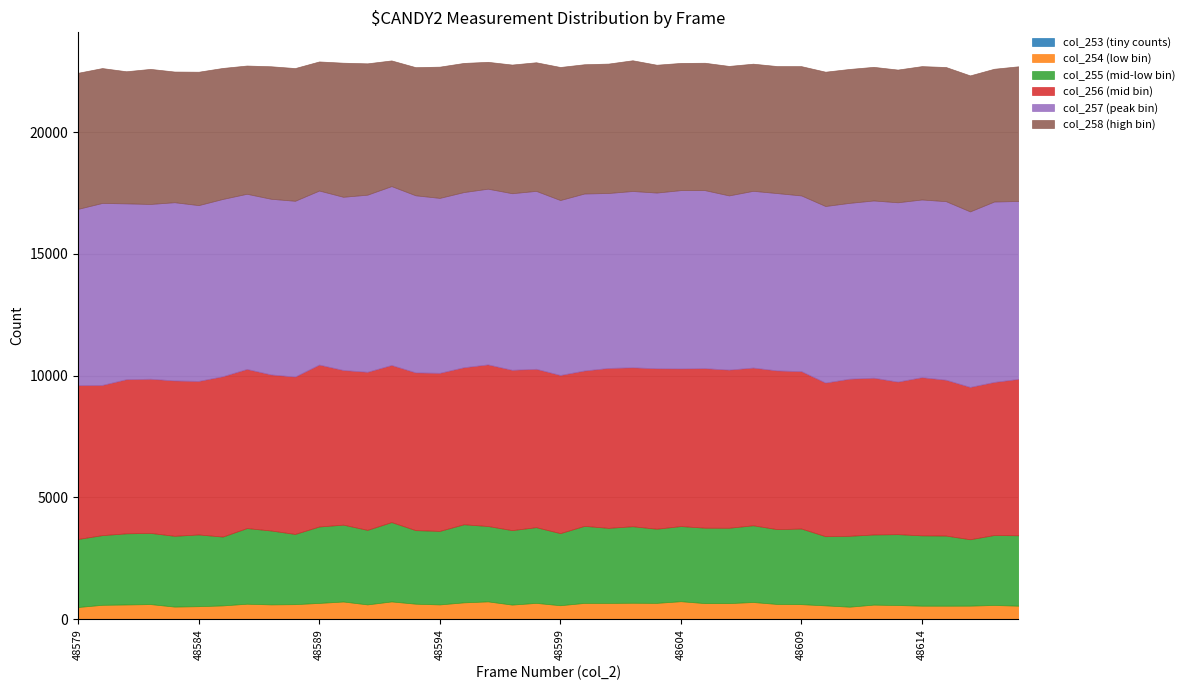

At which category is the sum across all series the highest?

48602